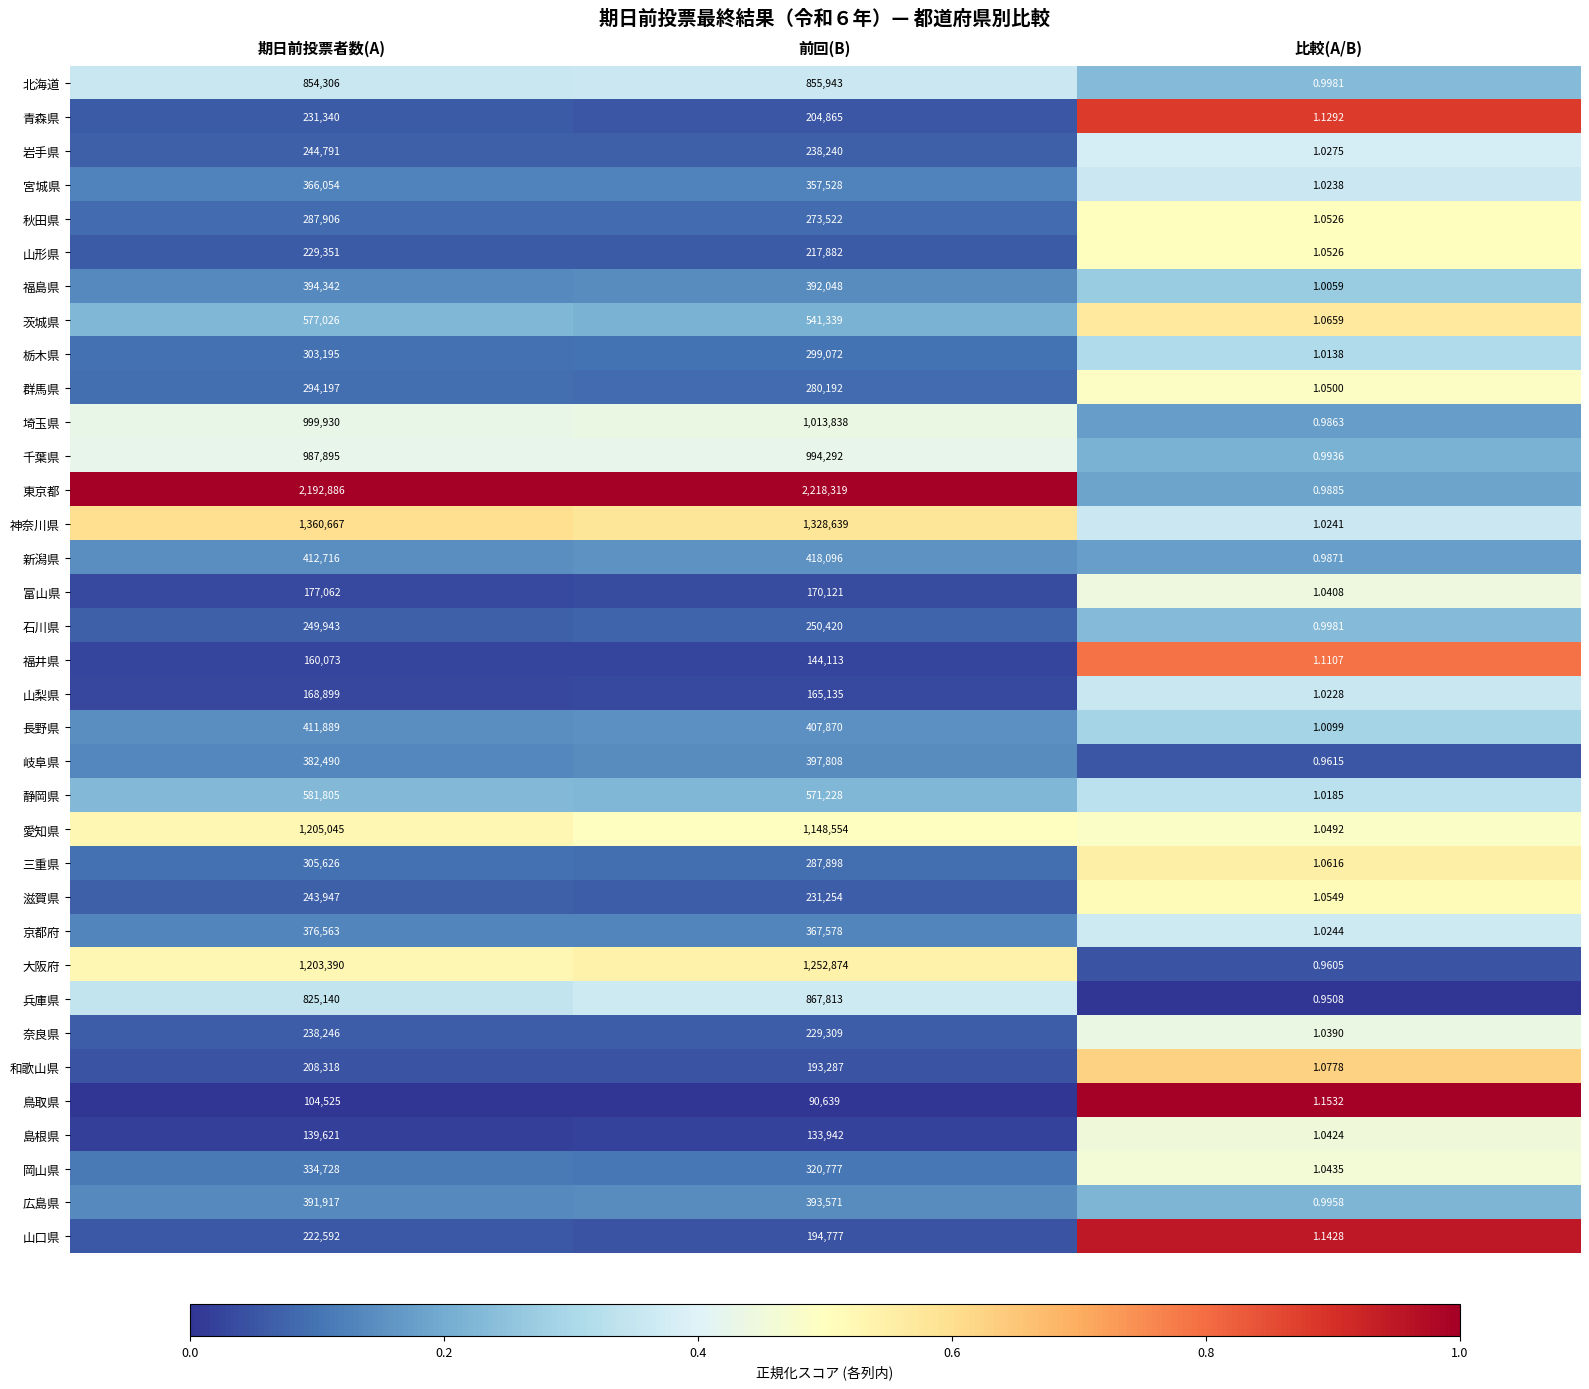

Which series has the widest spread of values?

東京都